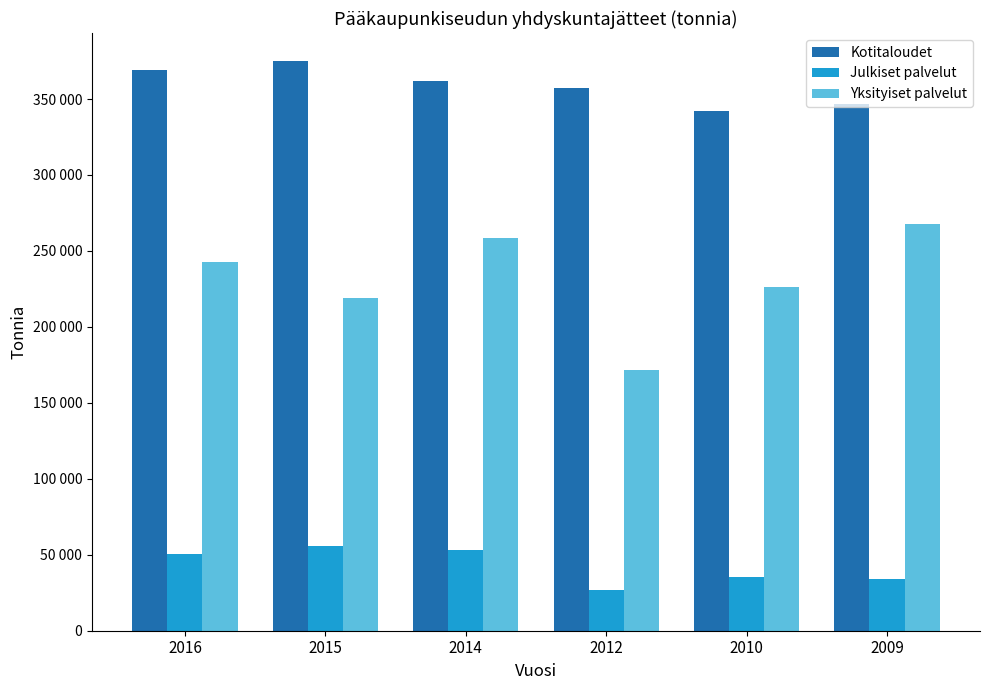

What is the minimum value for Julkiset palvelut?

26590